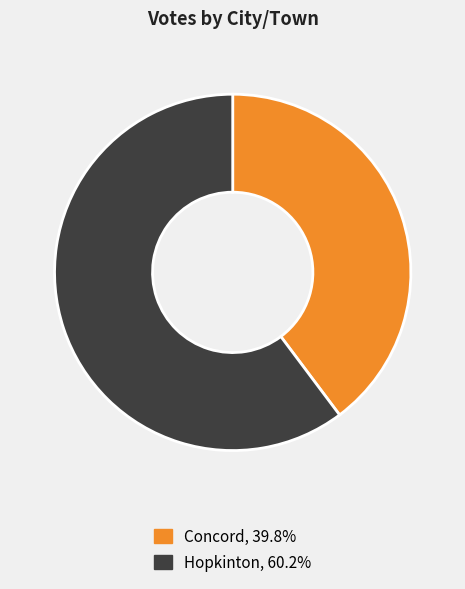

Is the sum of Concord and Hopkinton greater than half?

Yes